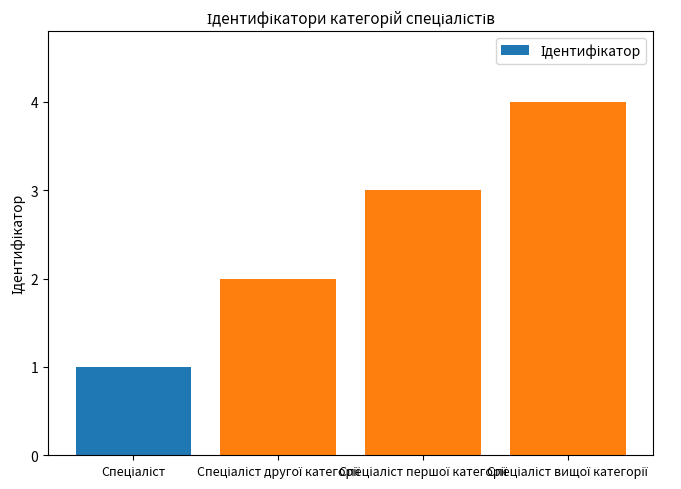

What is the maximum value shown in the chart?

4